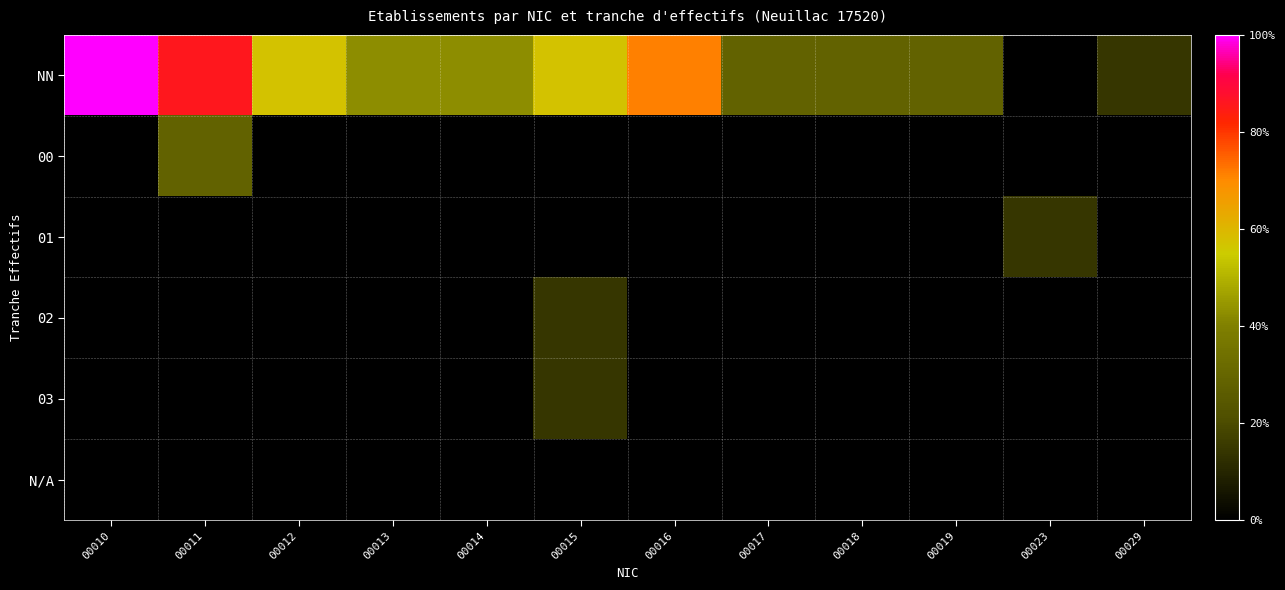

At which category does the chart reach its minimum across all series?

00023